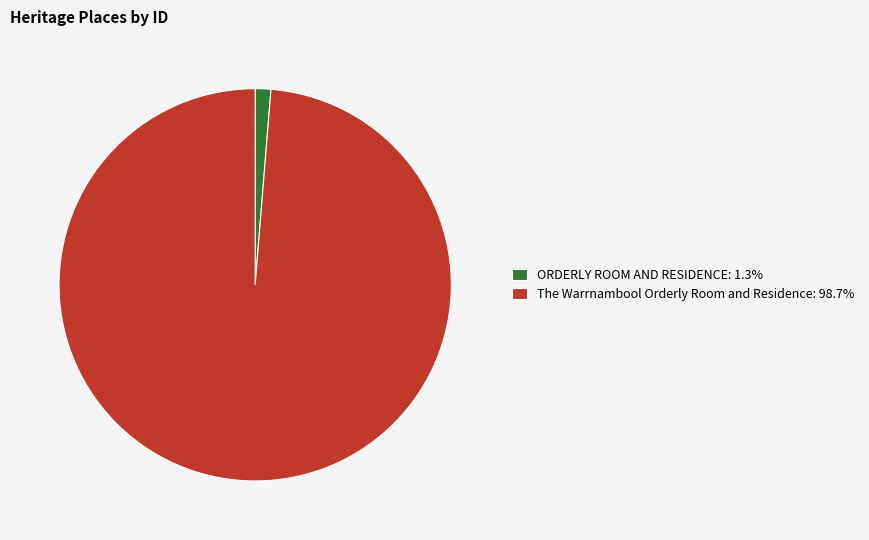

Does ORDERLY ROOM AND RESIDENCE: 1.3% represent more than half of the total?

No